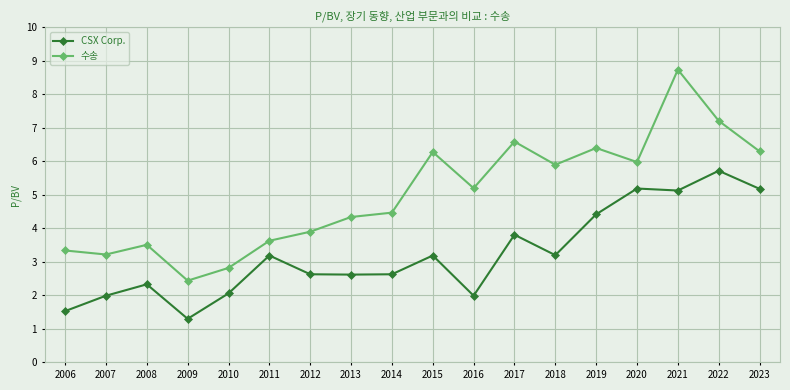

What is the spread (max minus min) of values at 2018?

2.7